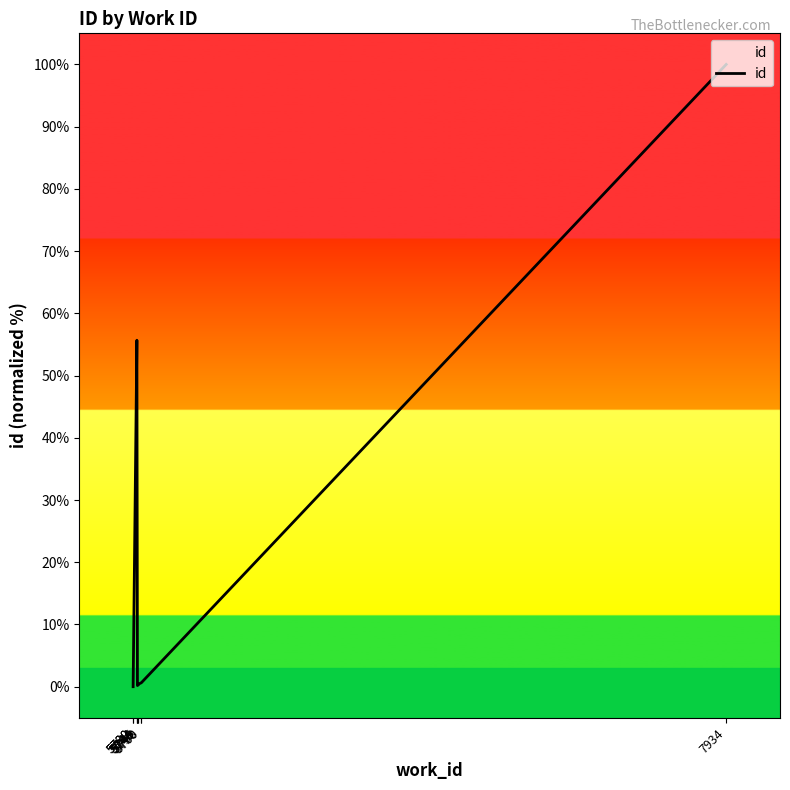

Is it true that the value at 5730 is 40.1?

False